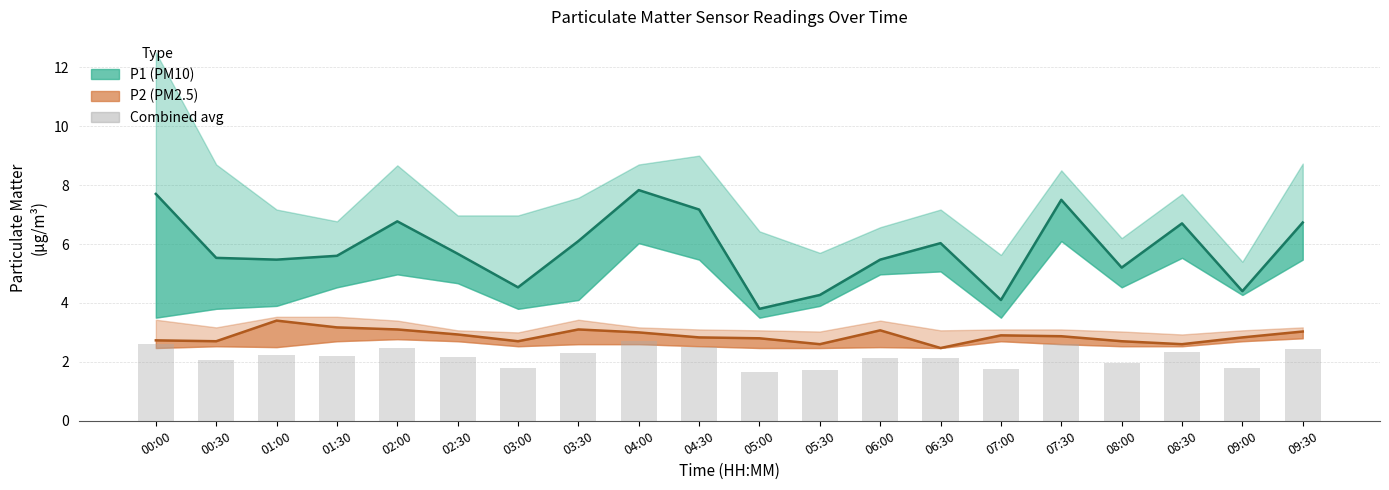

List the series in order of their peak value, lowest first.

Combined avg, P2 (PM2.5), P1 (PM10)